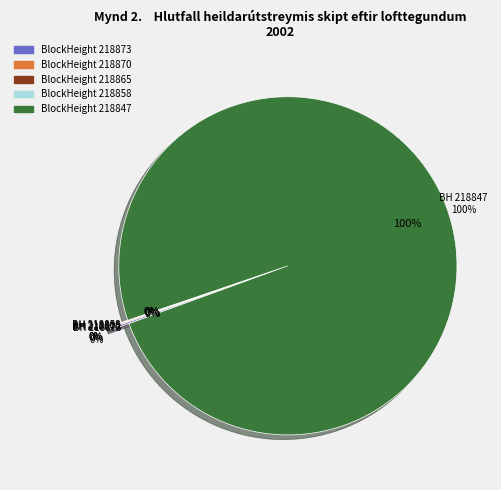

What percentage is NOT represented by 218865?

99.9%